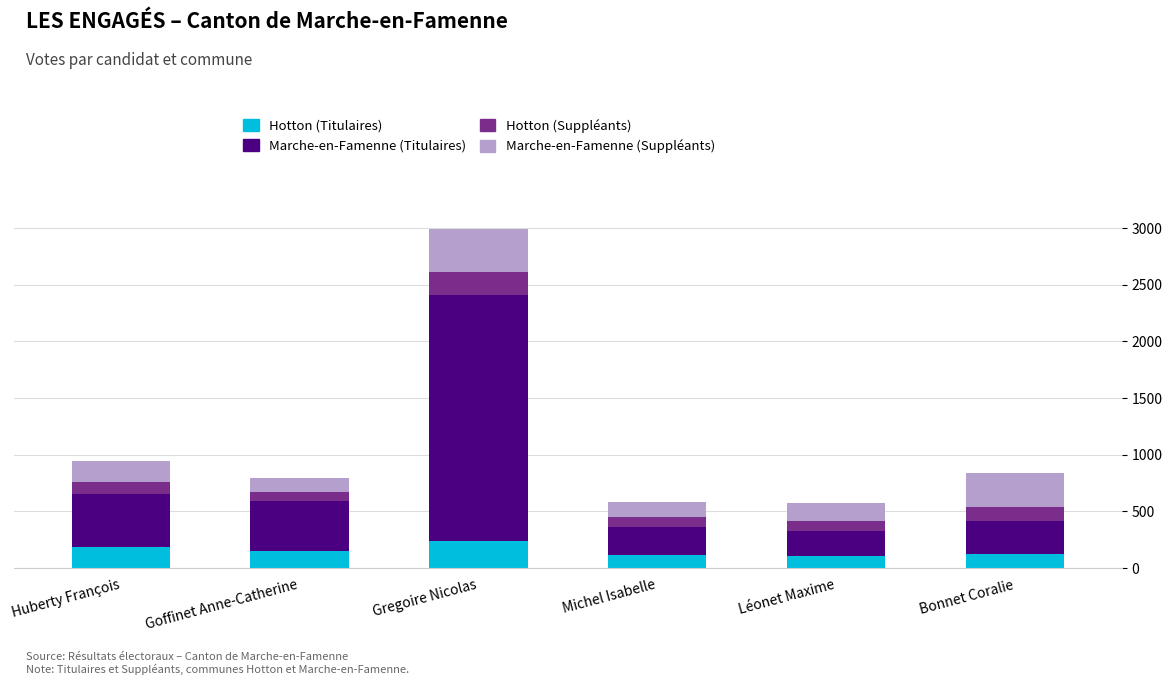

What is the difference between the maximum and minimum values in the Hotton (Titulaires) series?

134